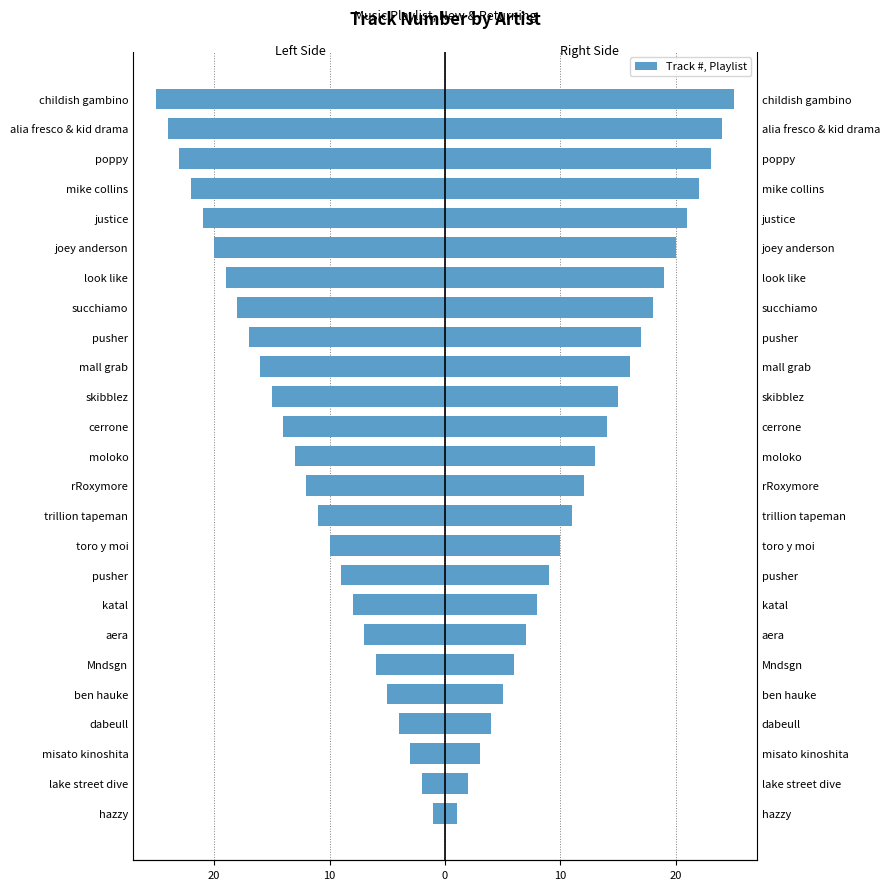

Rank the series at misato kinoshita from highest to lowest value.

Track # (Right), Track # (Left)